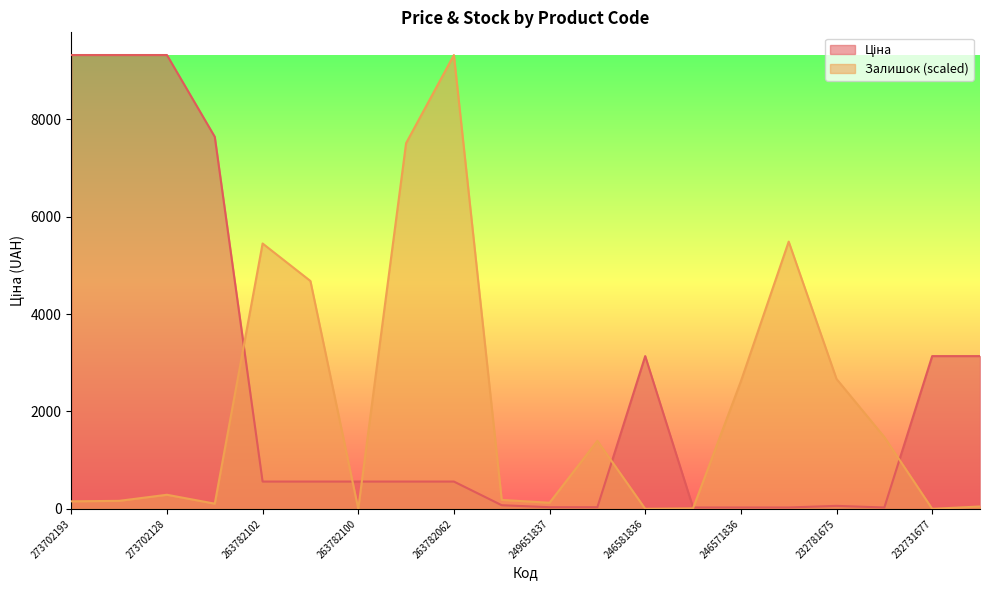

What is the sum of all Ціна values?

48128.3